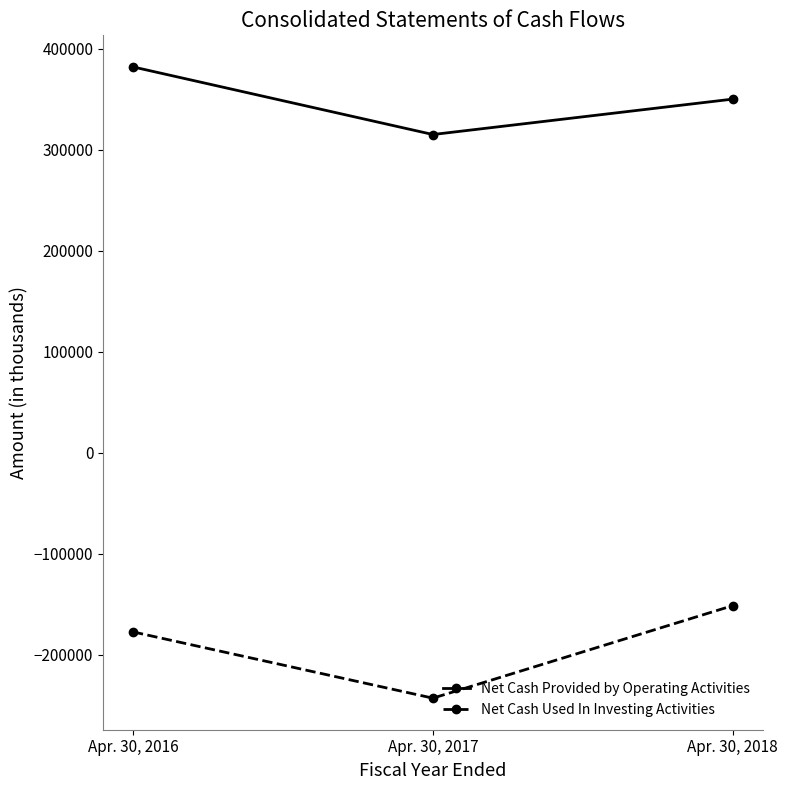

What is the maximum value for Net Cash Used In Investing Activities?

-151395